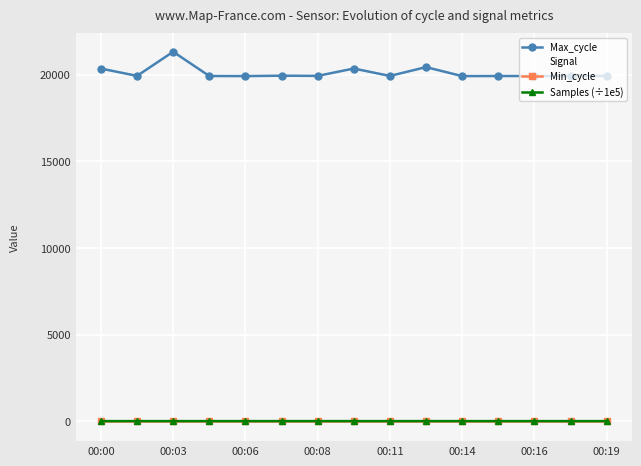

Where is the first local maximum for Samples (÷1e5)?

00:08